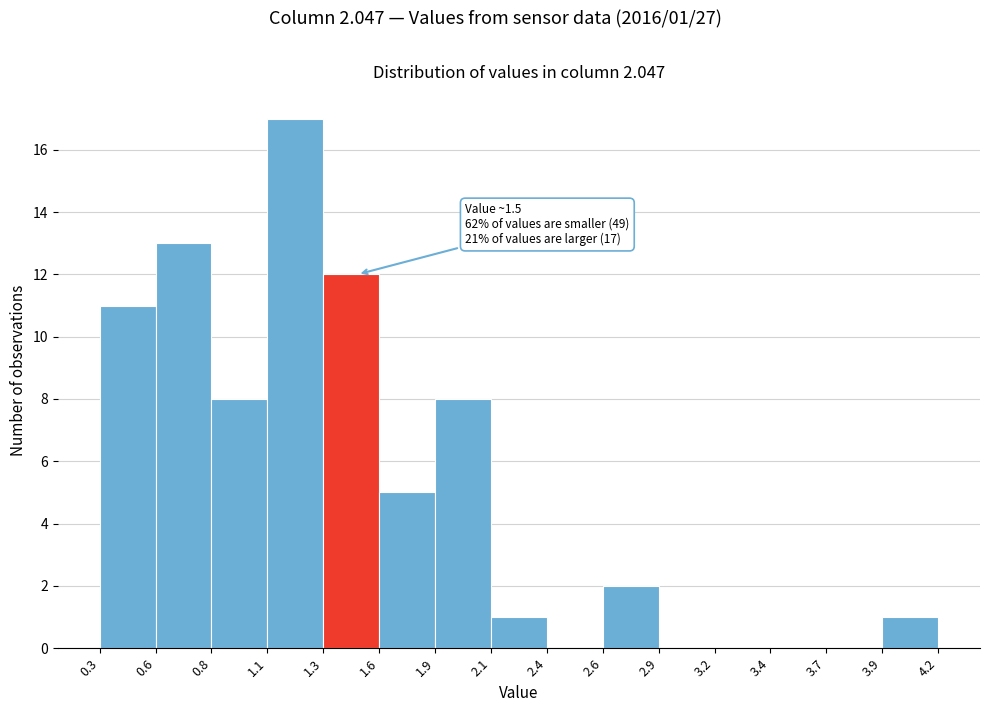

Which range on the x-axis has the tallest bar?

1.1 to 1.3